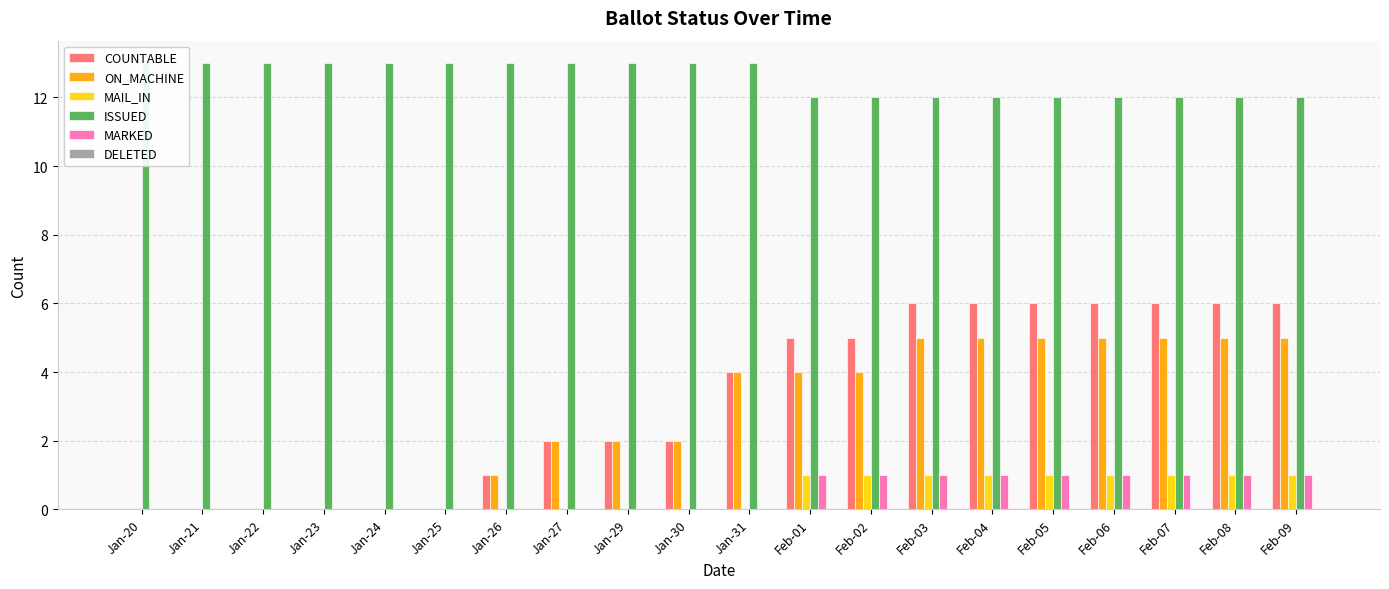

What is the value of the ISSUED bar at the 15th from the left?

12